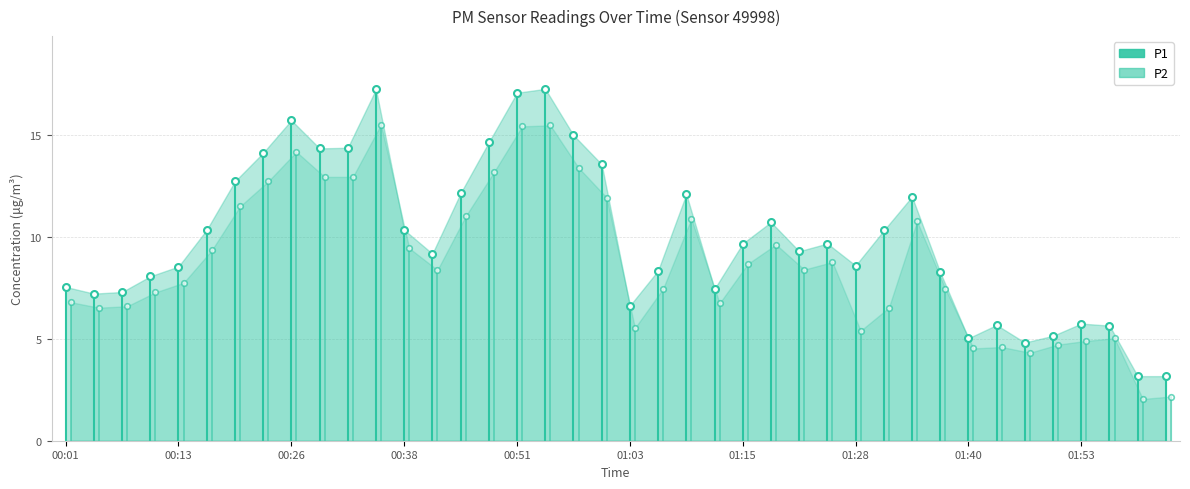

True or false: P2 has a value of 14.3 at 12.

False